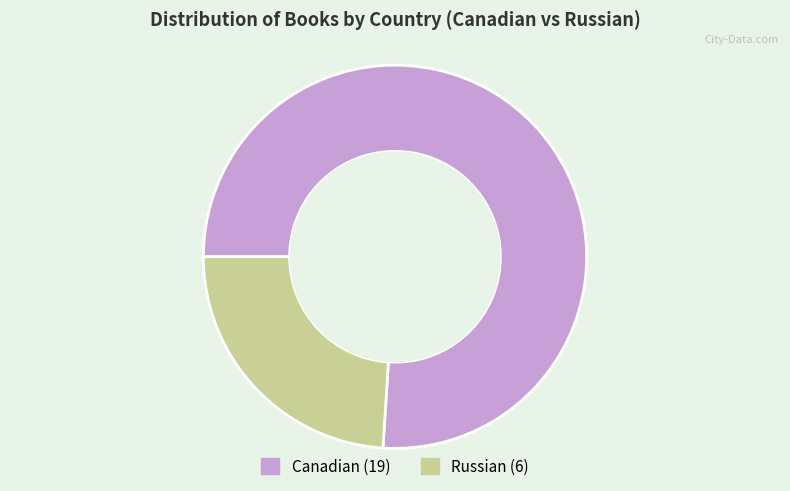

Which slice is the largest?

Canadian